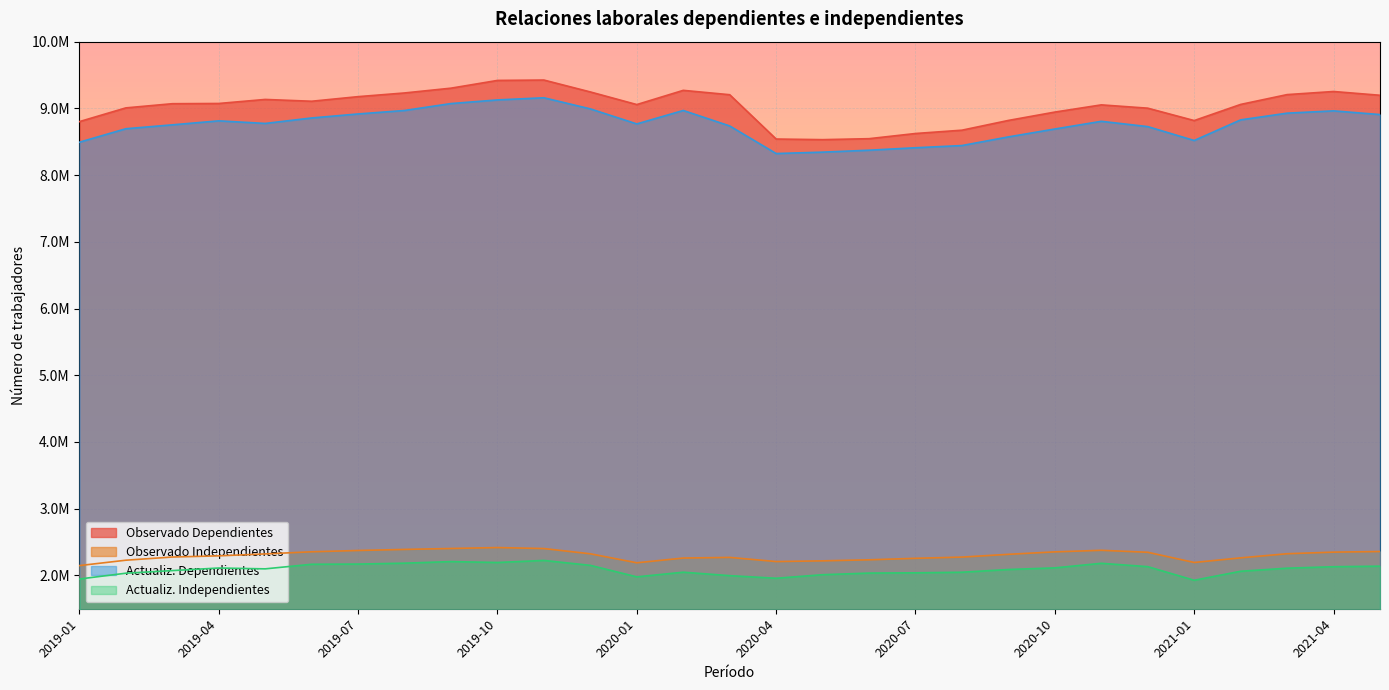

In Observado Independientes, how many points are higher than both neighbors (excluding endpoints)?

3